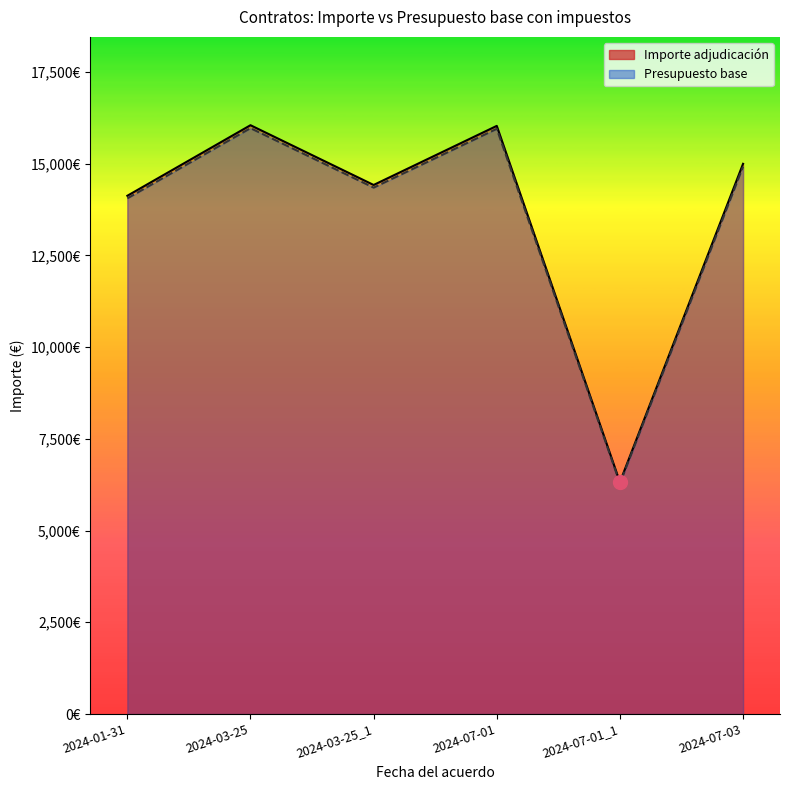

What is the value of the Presupuesto base point at the 6th from the left?

14920.0